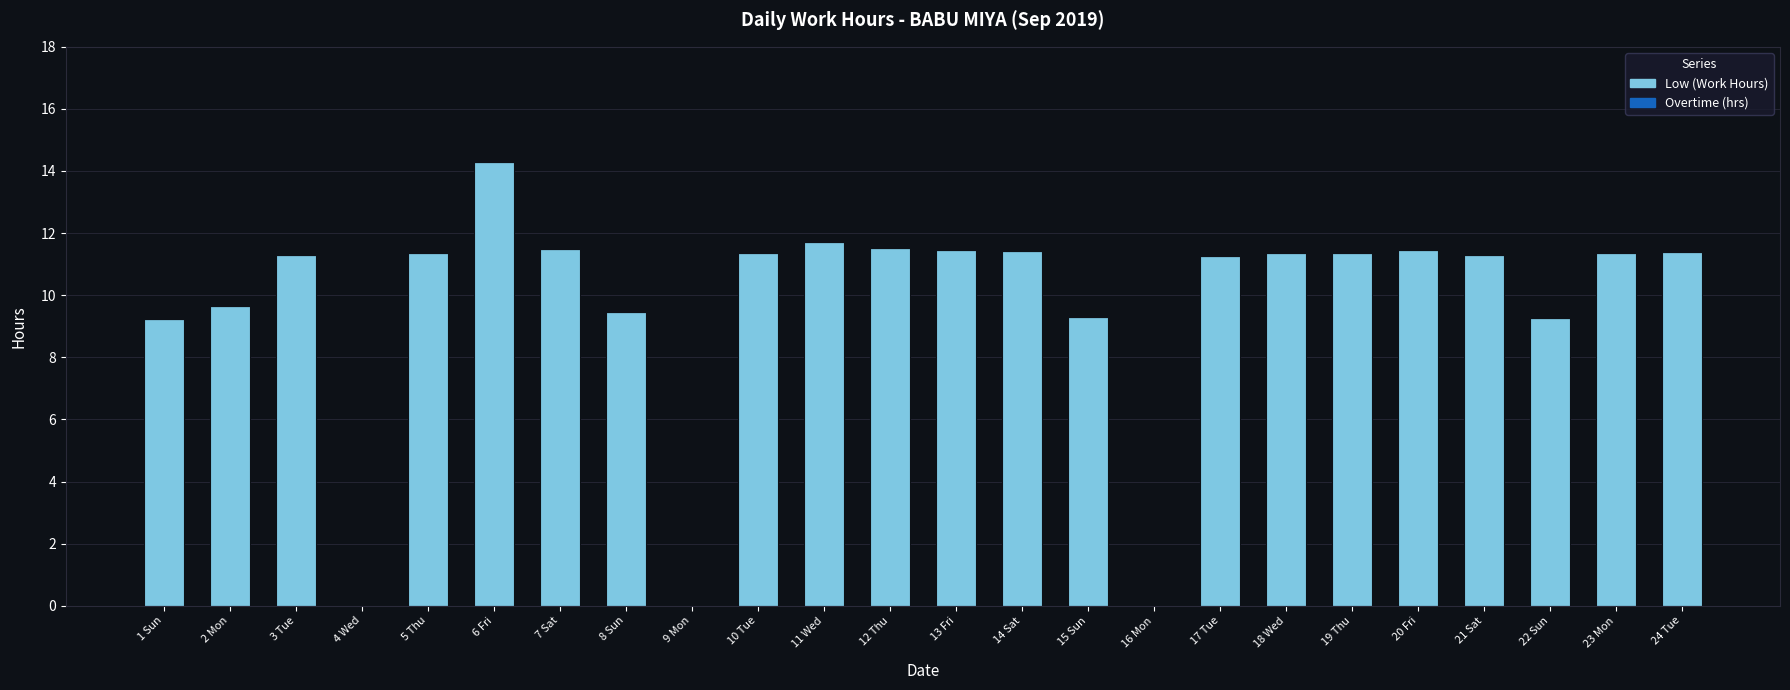

Which has a higher value, 16 Mon or 21 Sat?

21 Sat